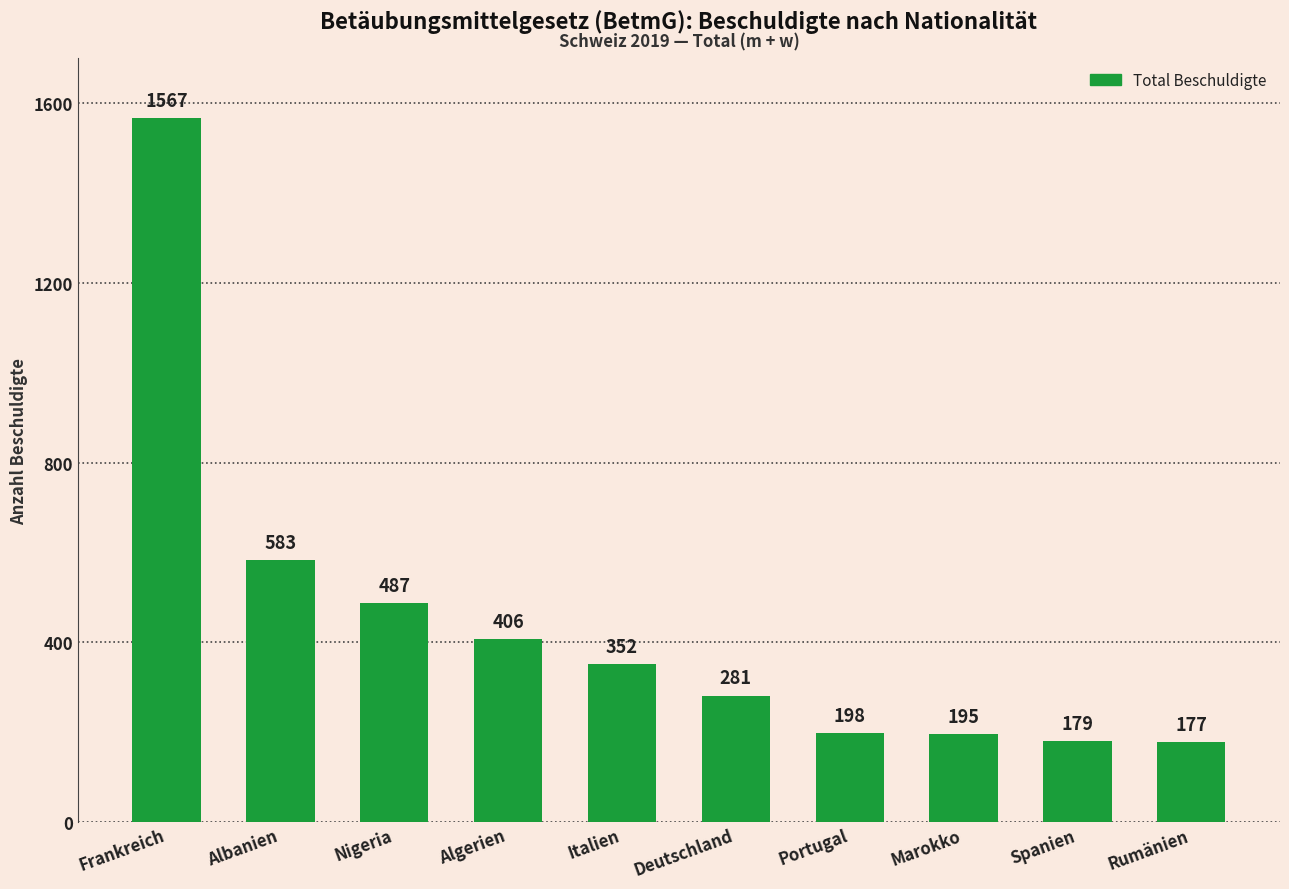

What is the sum of the values at Marokko and Italien?

547